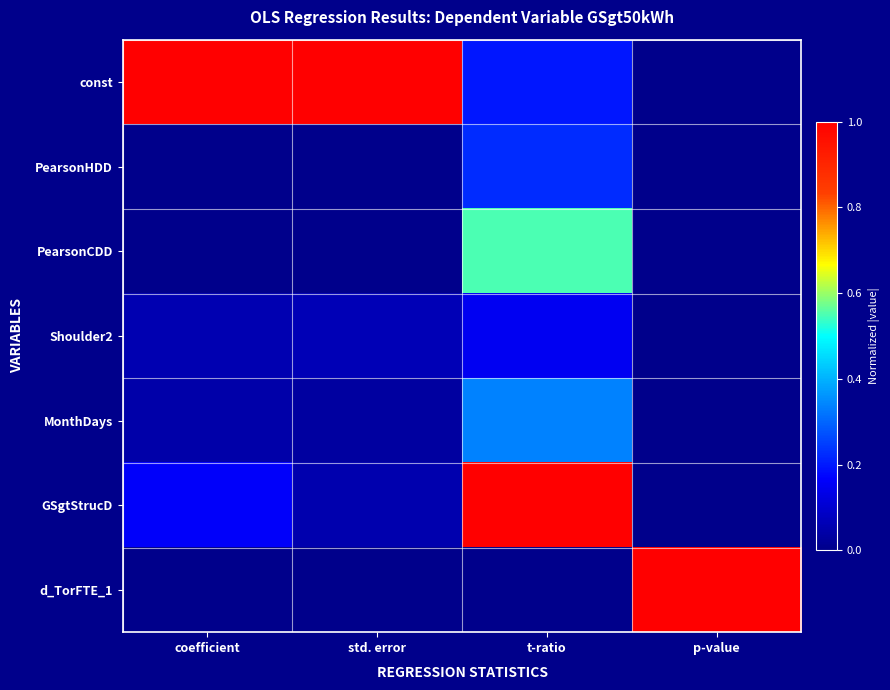

Which has a higher value, coefficient or std. error?

coefficient